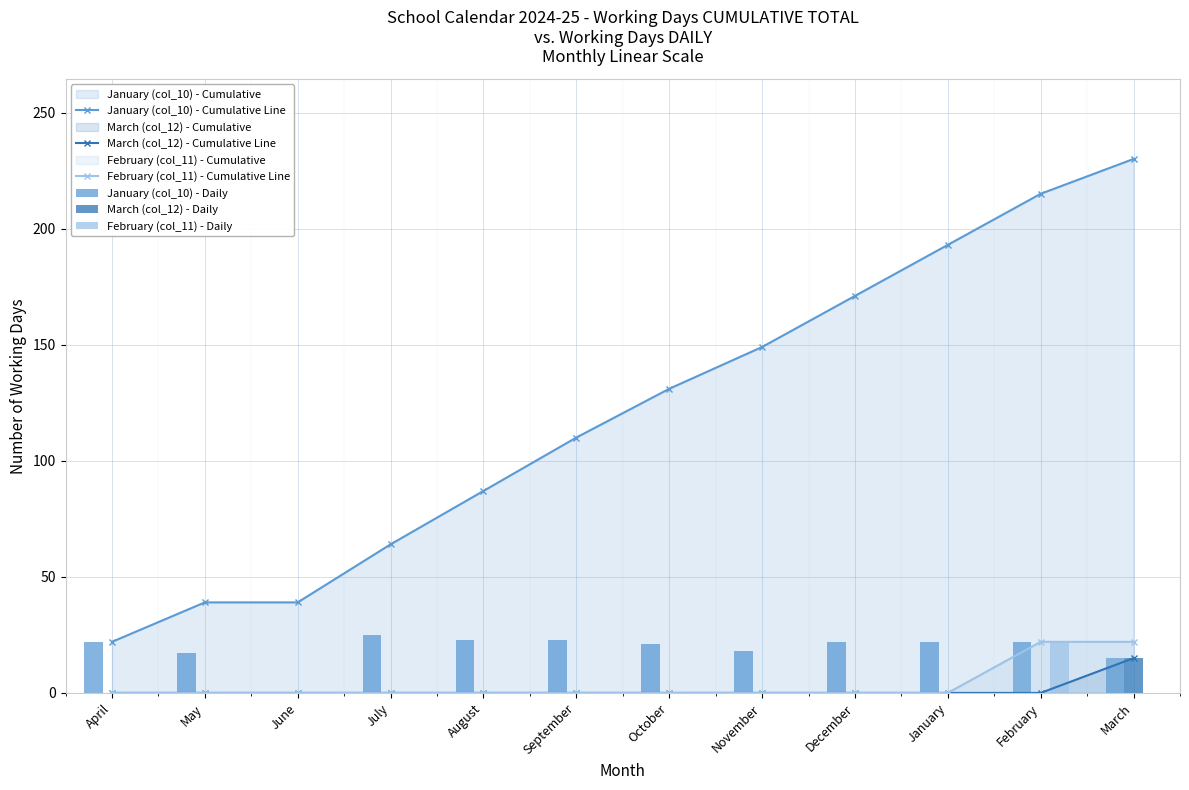

What is the maximum value for March (col_12) - Cumulative Line?

15